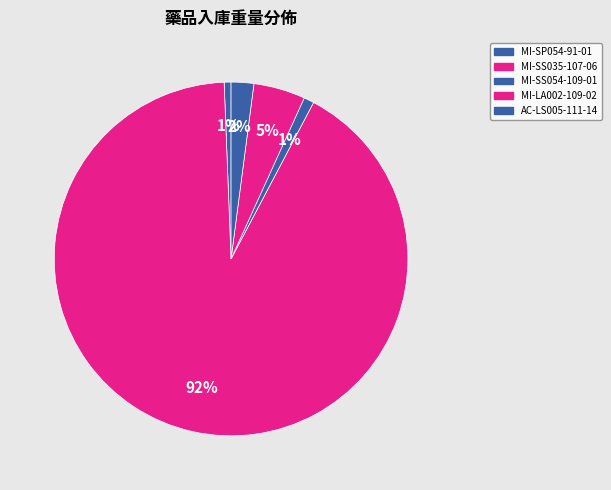

What percentage do MI-SS054-109-01 and MI-SP054-91-01 together represent?

1.6%